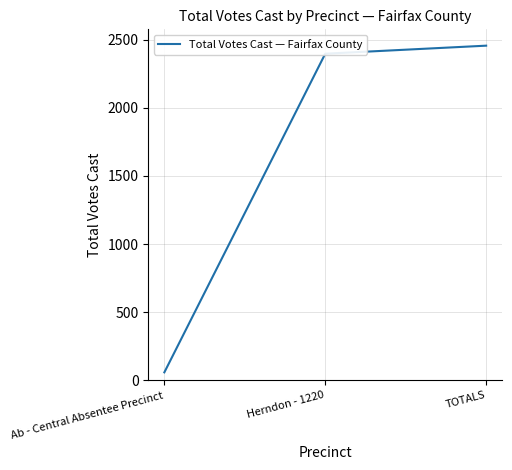

What is the difference between the maximum and minimum values?

2396